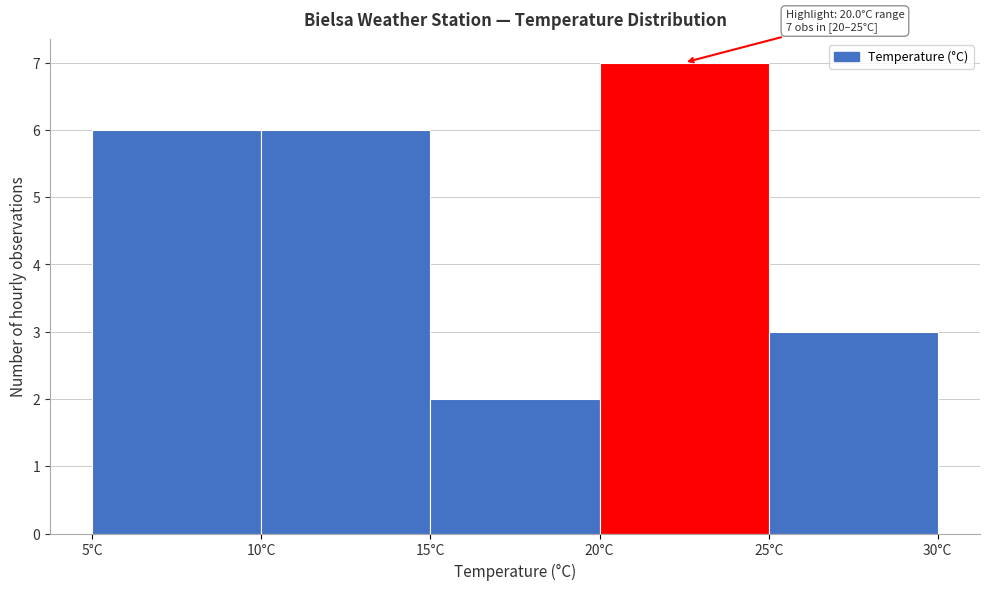

Over which range of the x-axis is the bar tallest?

20 to 25